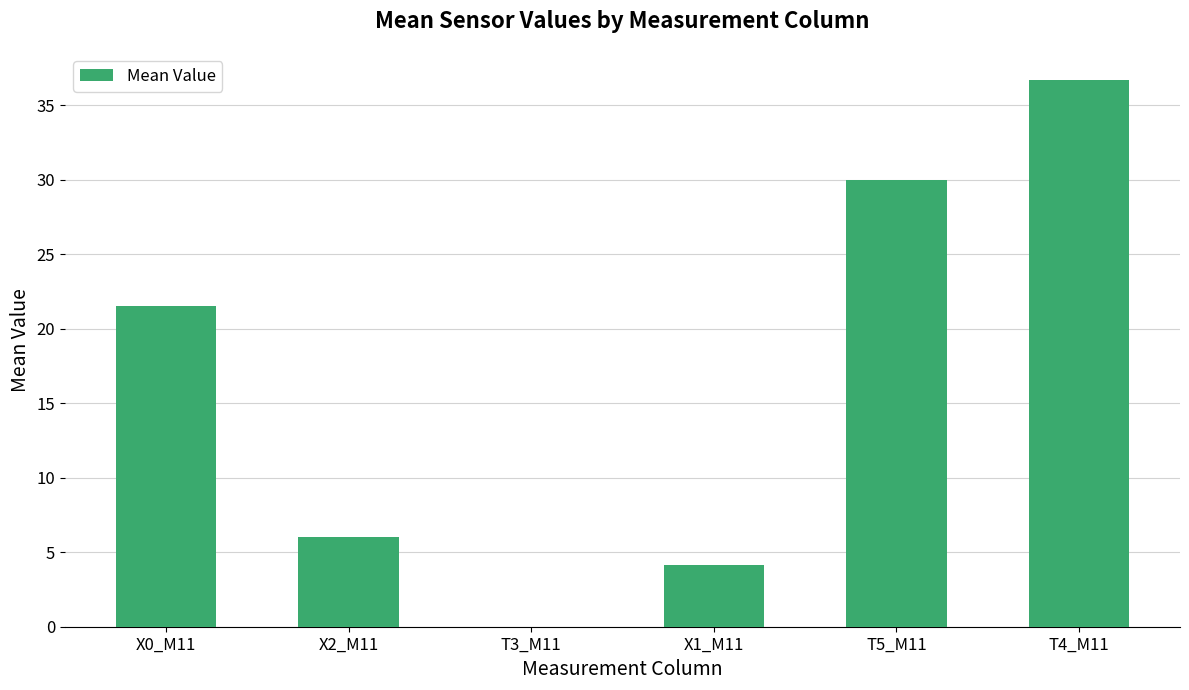

At which category does the chart reach its peak across all series?

T4_M11